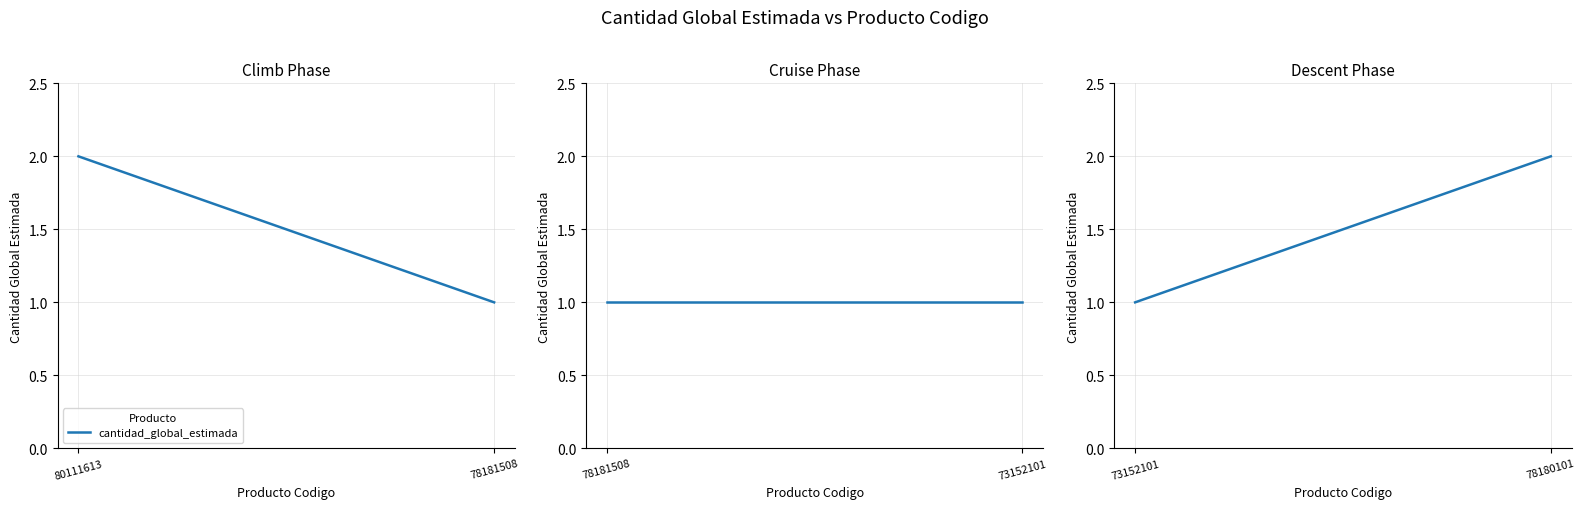

What is the difference between the values at 78180101 and 73152101?

1